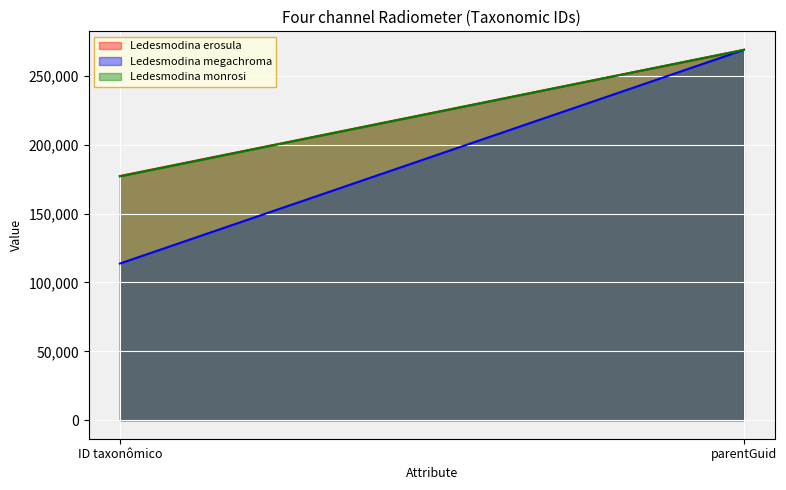

What is the difference between the maximum and minimum values in the Ledesmodina monrosi series?

91861